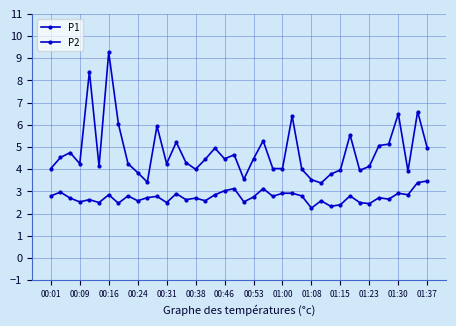

What is the value of the P1 point at the 17th from the left?

4.5